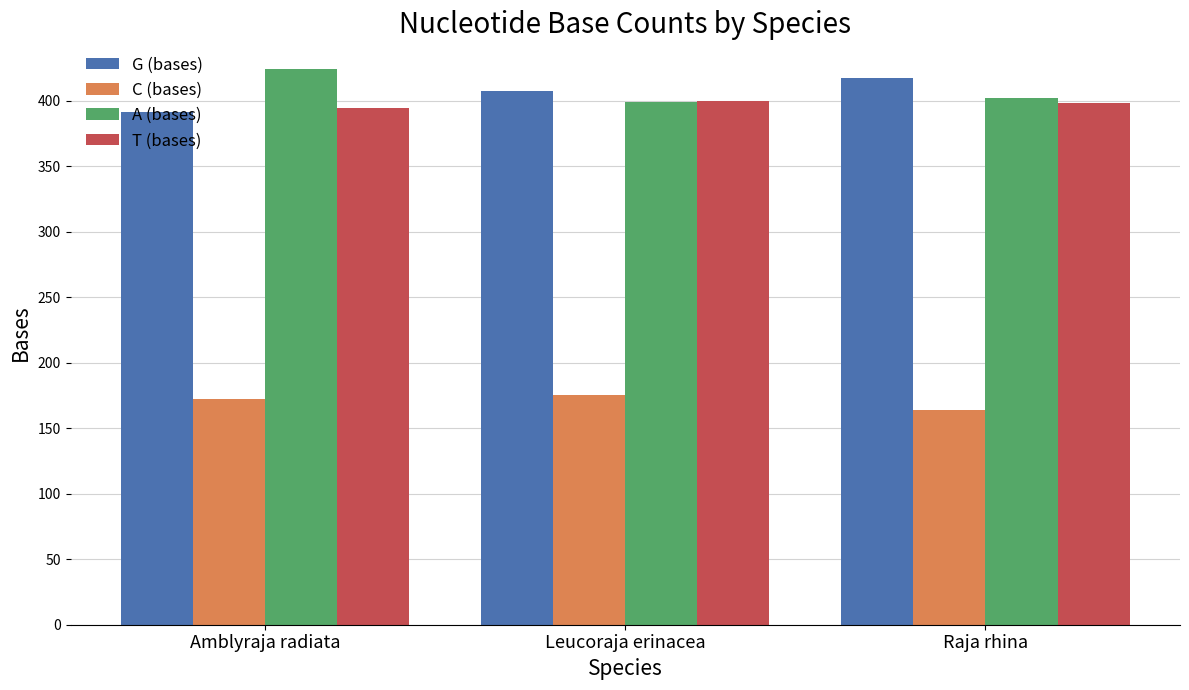

How many G (bases) values are between 391 and 417?

3